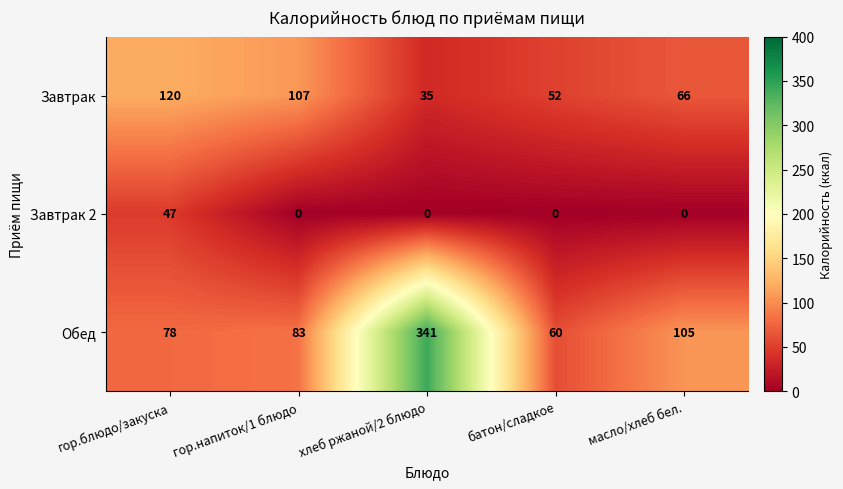

List the series in order of their overall mean, highest first.

Обед, Завтрак, Завтрак 2